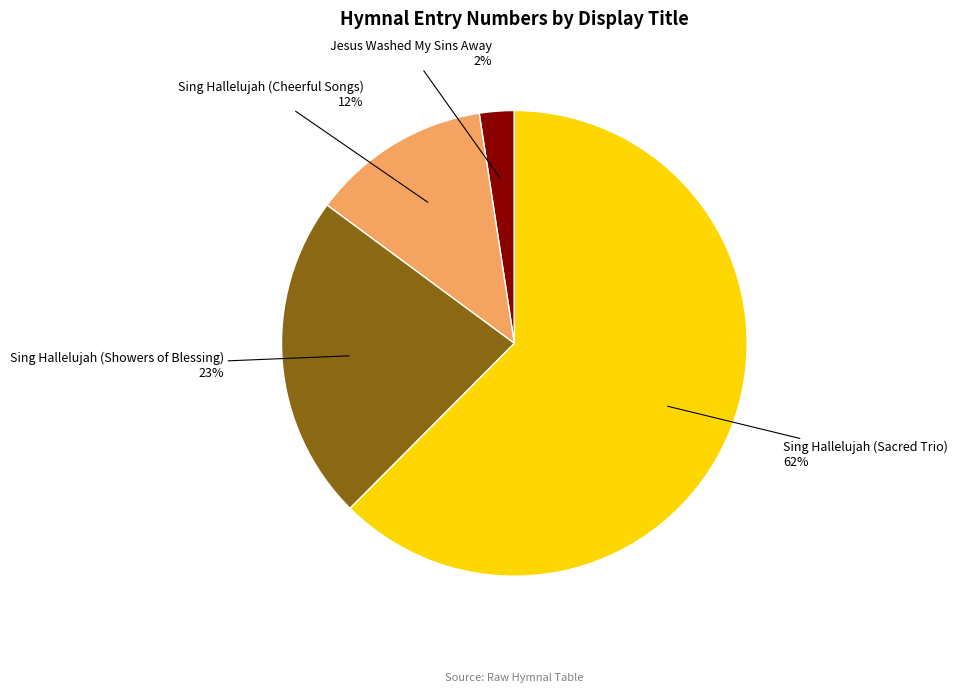

Rank the categories by value from lowest to highest.

Jesus Washed My Sins Away, Sing Hallelujah (Cheerful Songs), Sing Hallelujah (Showers of Blessing), Sing Hallelujah (Sacred Trio)